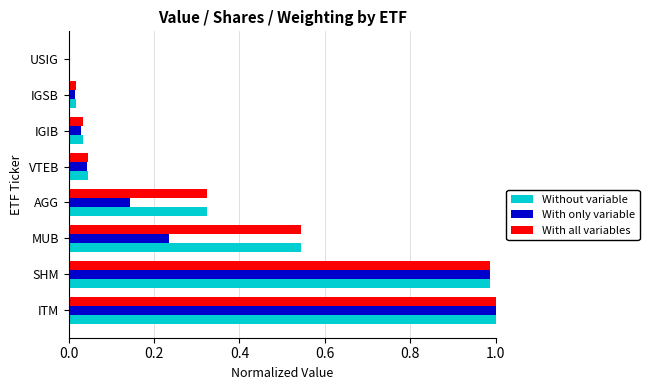

The value of With only variable at ITM is 1.3. True or false?

False